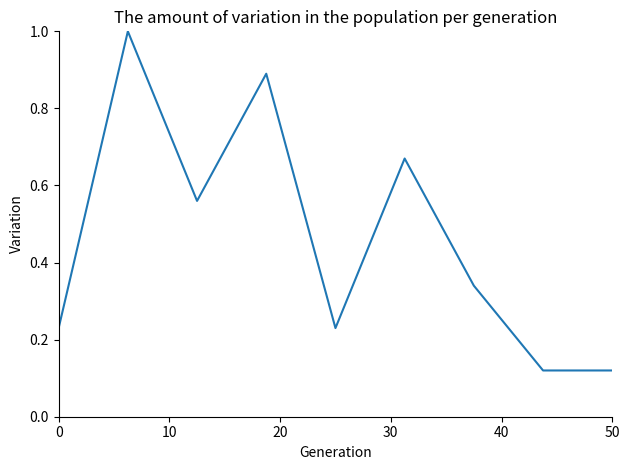

What is the maximum value shown in the chart?

1.0